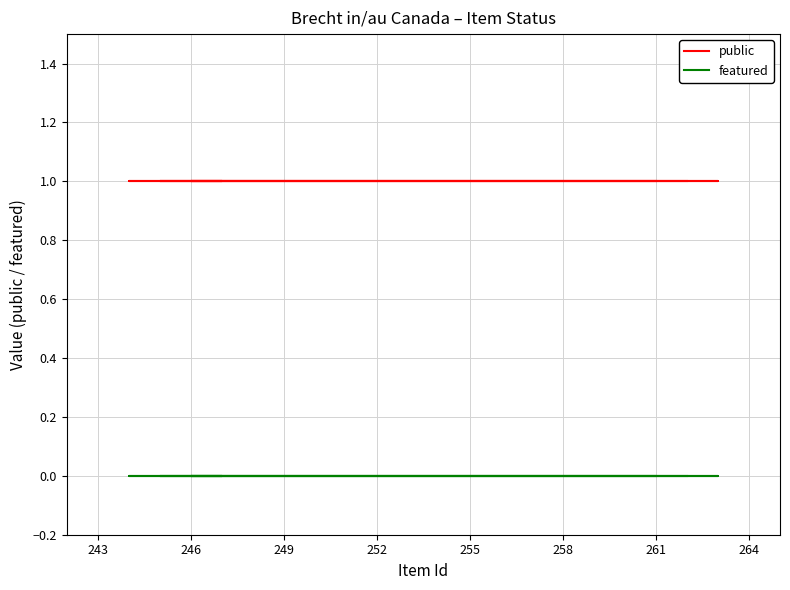

Is it true that public equals 1 at 261?

True